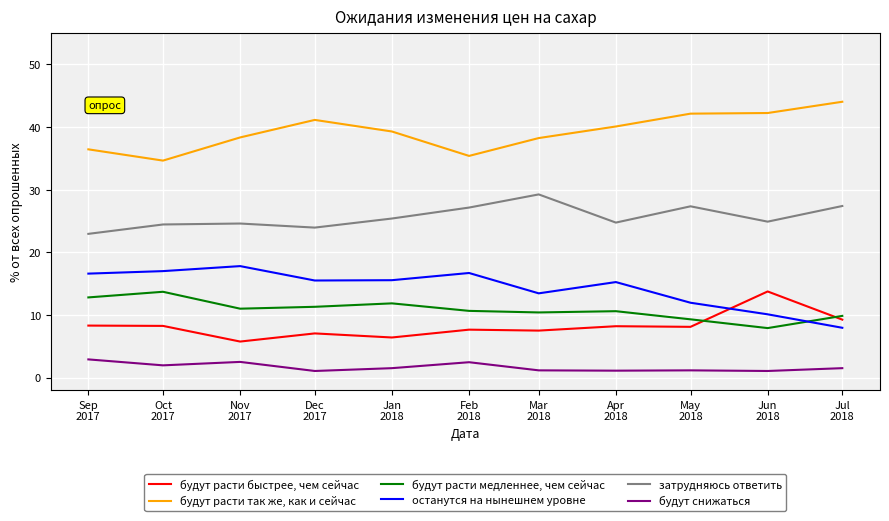

How many interior local peaks does the затрудняюсь ответить series have?

3